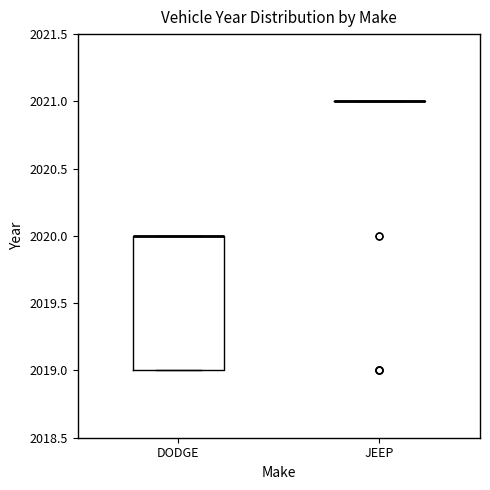

Which box is the tallest, from its lower edge to its upper edge?

DODGE